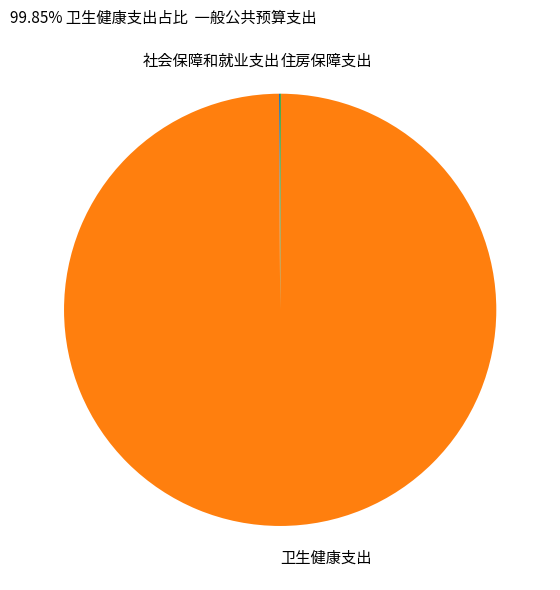

Which slice is the smallest?

住房保障支出